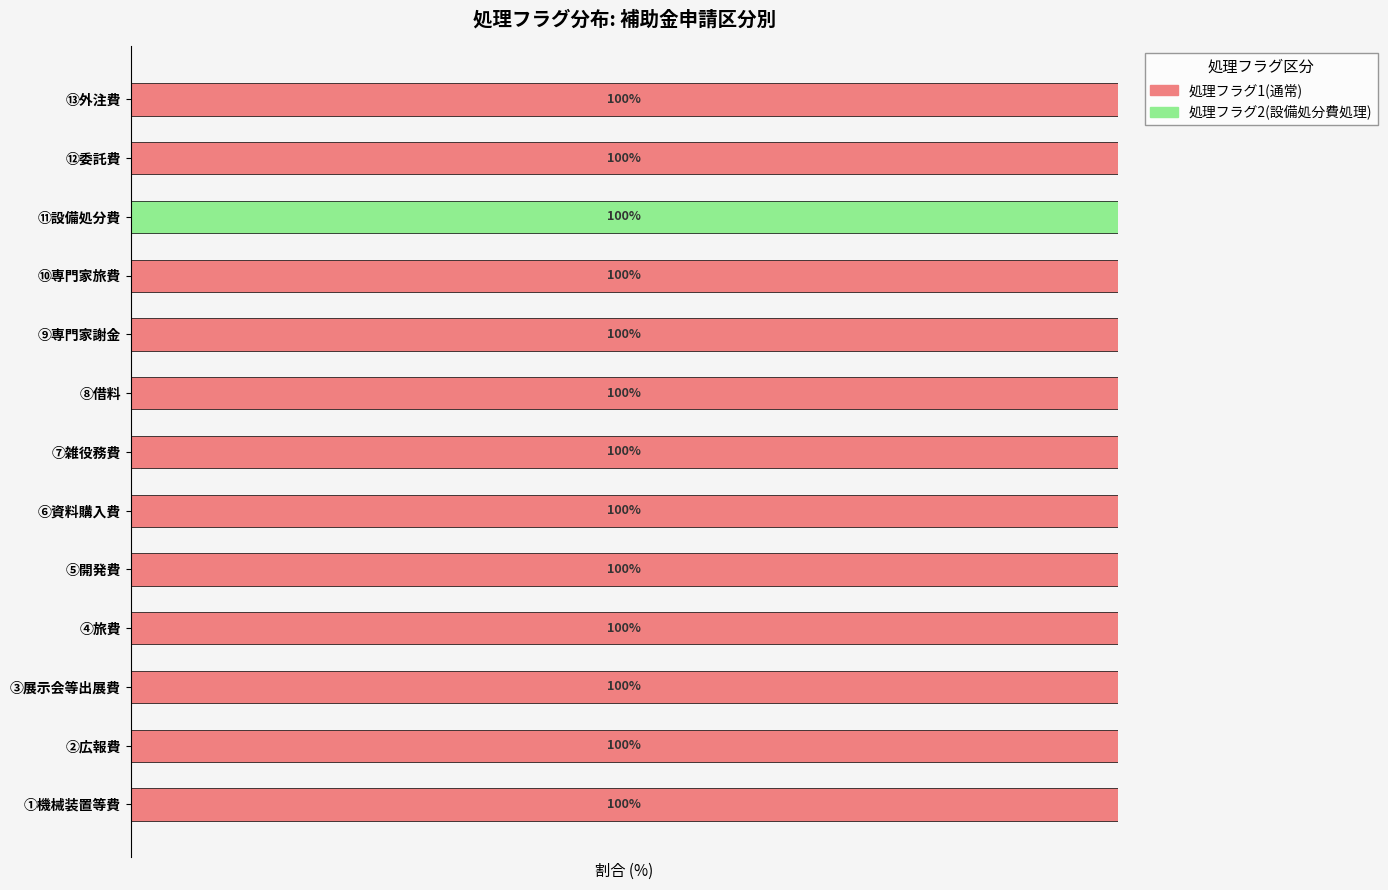

What are all the series names shown in the legend?

処理フラグ1(通常), 処理フラグ2(設備処分費処理)